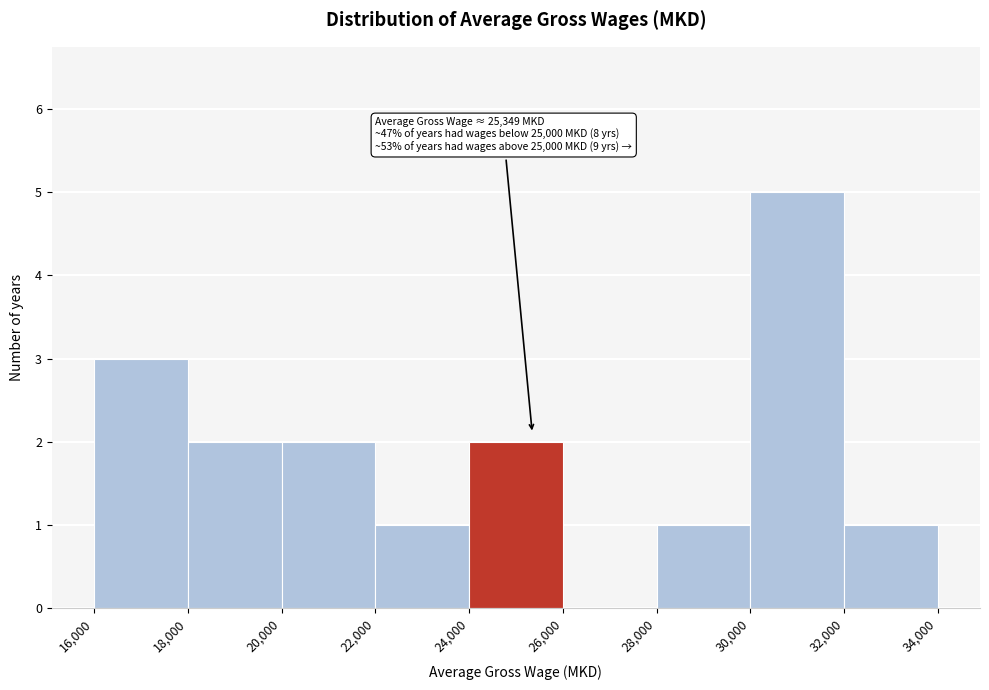

Which range on the x-axis has the tallest bar?

30,000 to 32,000